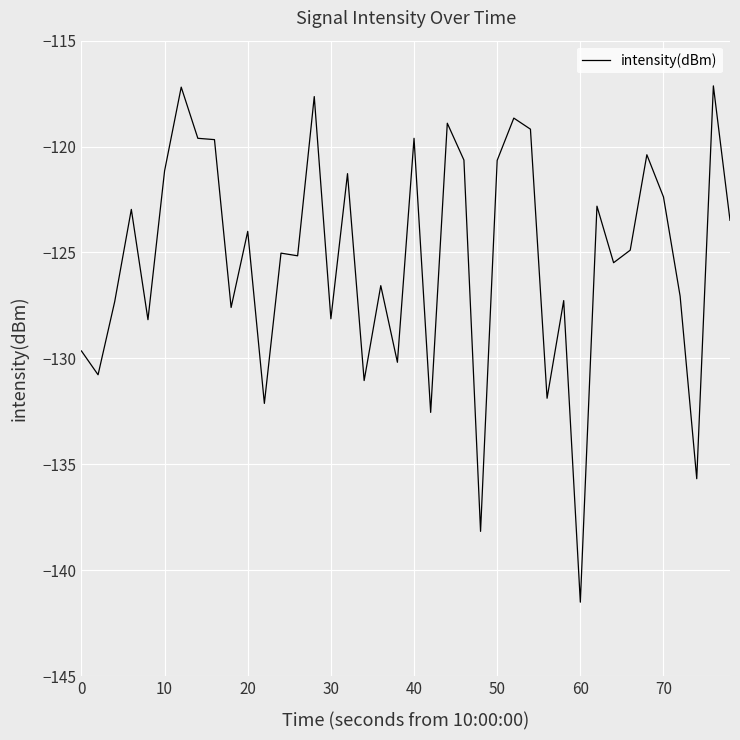

What is the average value?

-125.3